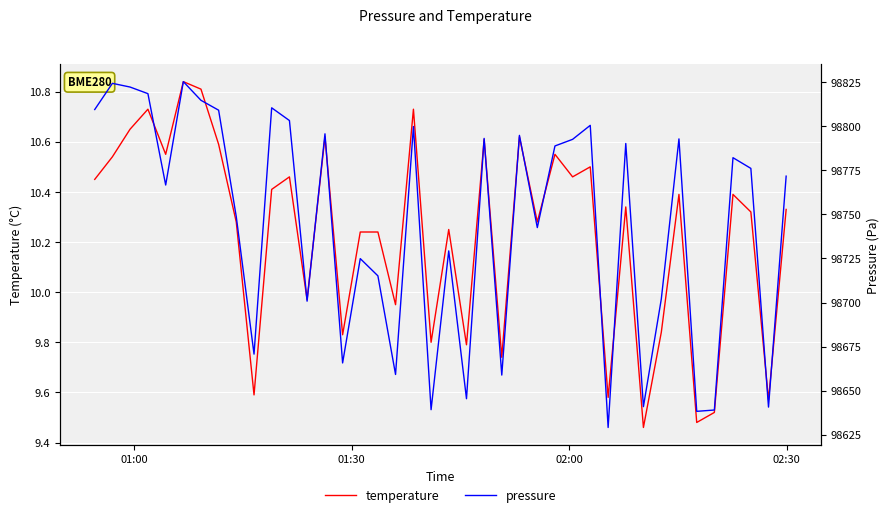

How many data points in temperature are less than 10?

13